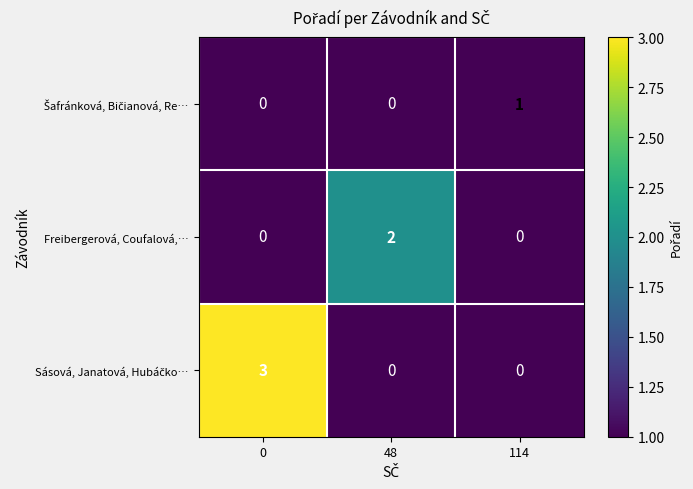

What is the greatest value displayed?

3